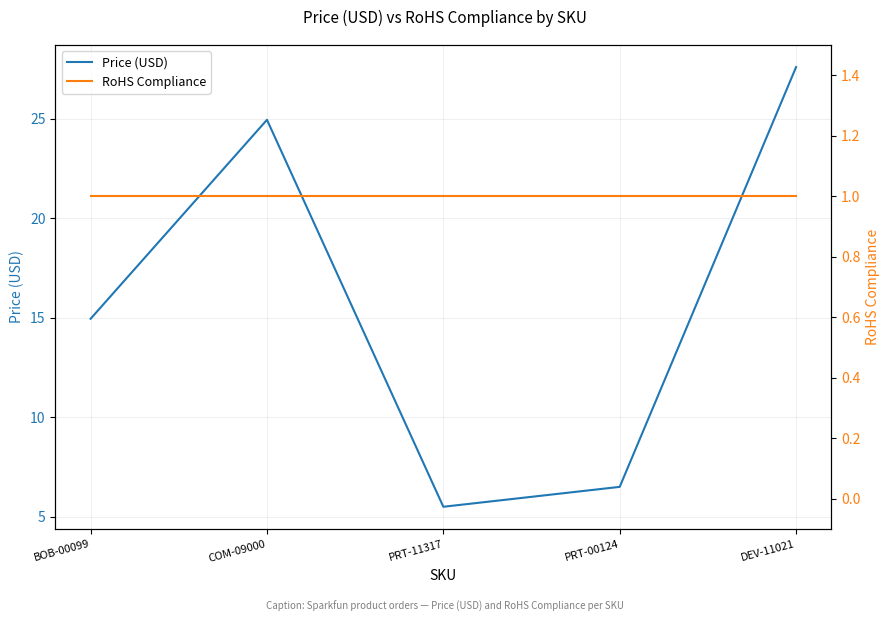

How many data points in Price (USD) are above 14?

3